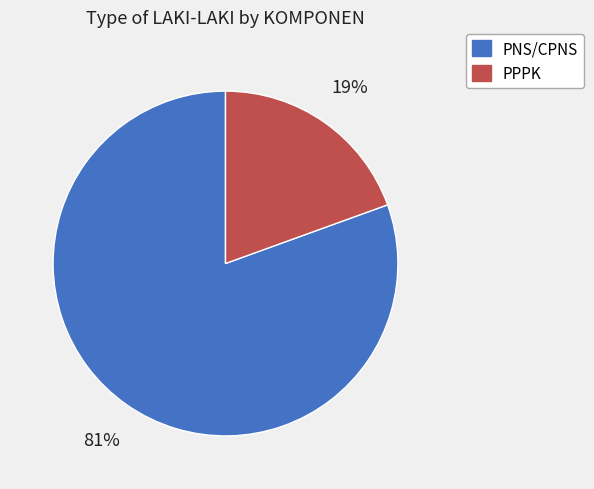

Rank the categories by value from highest to lowest.

PNS/CPNS, PPPK